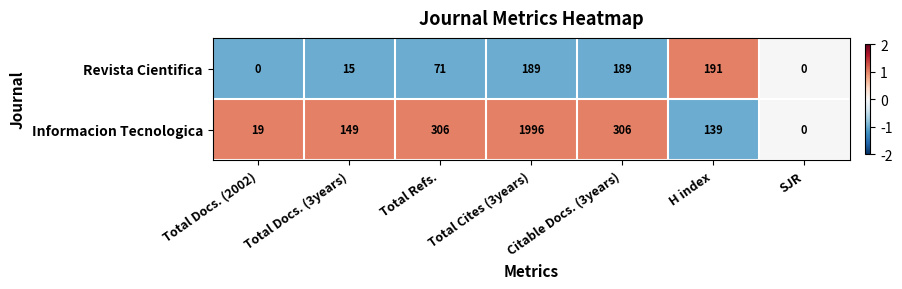

At which label is Revista Cientifica closest to 95?

Total Refs.